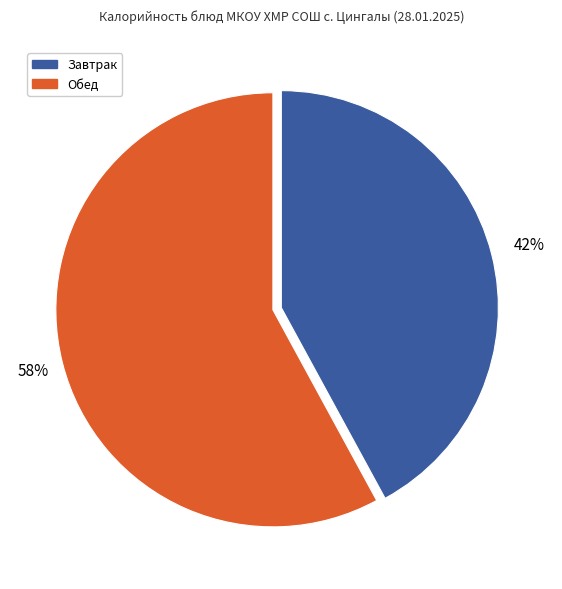

To the nearest percent, what is the average slice percentage?

50%